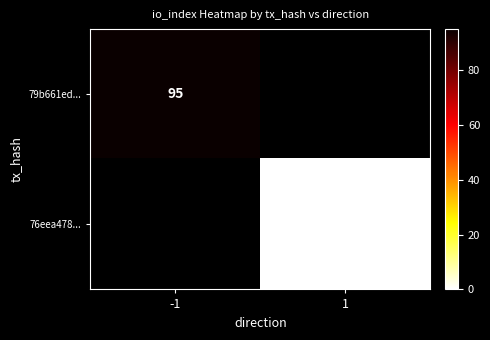

Is it true that 79b661ed... equals 135 at -1?

False